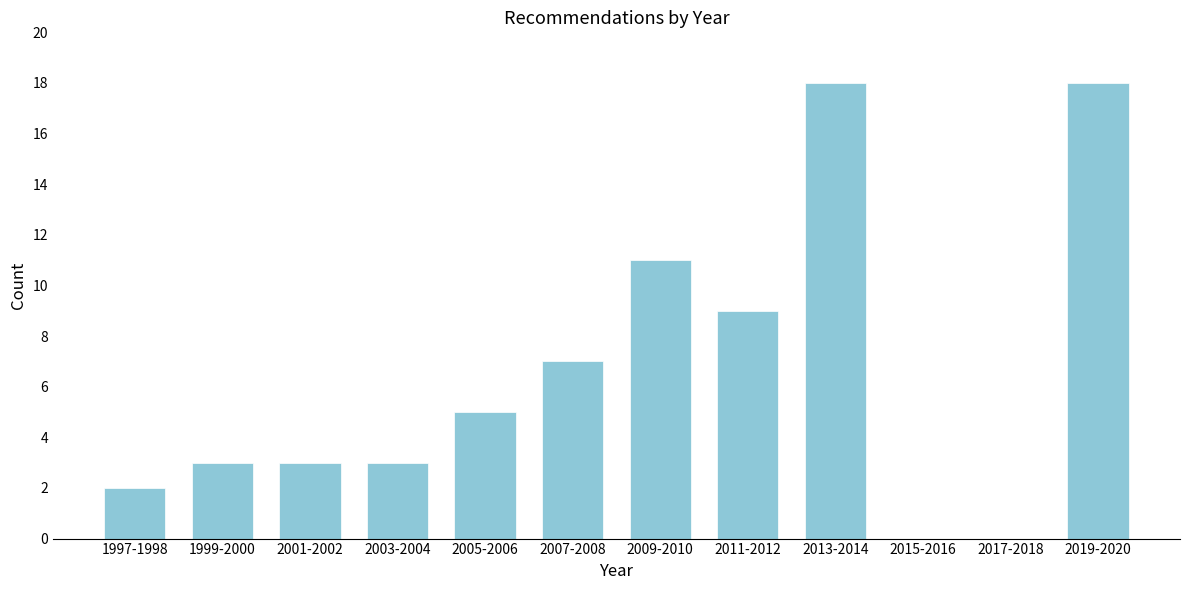

Reading left to right, what are all the values shown in this chart?

1997-1998=2	1999-2000=3	2001-2002=3	2003-2004=3	2005-2006=5	2007-2008=7	2009-2010=11	2011-2012=9	2013-2014=18	2015-2016=0	2017-2018=0	2019-2020=18